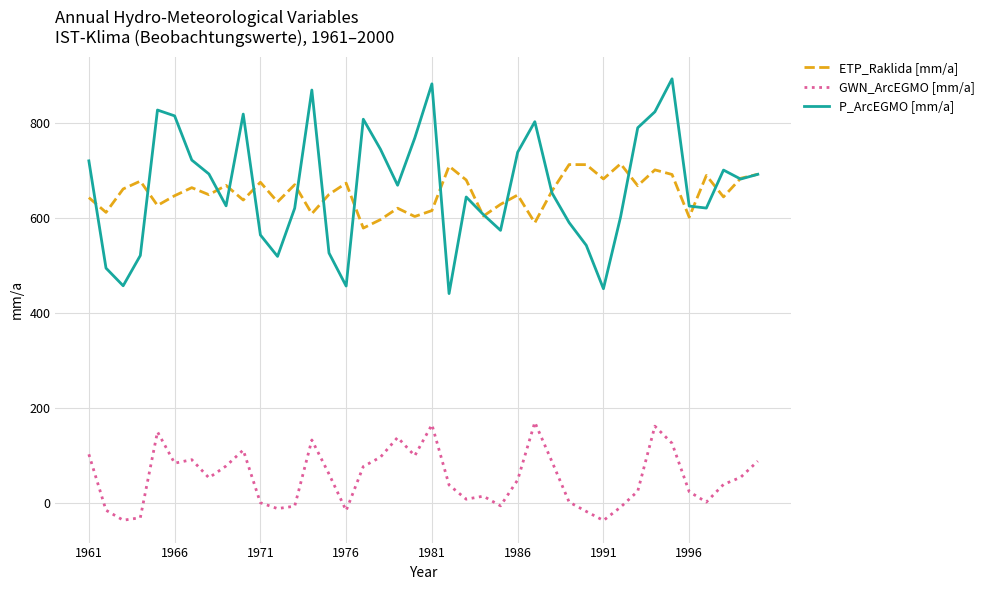

List the series in order of their peak value, highest first.

P_ArcEGMO [mm/a], ETP_Raklida [mm/a], GWN_ArcEGMO [mm/a]